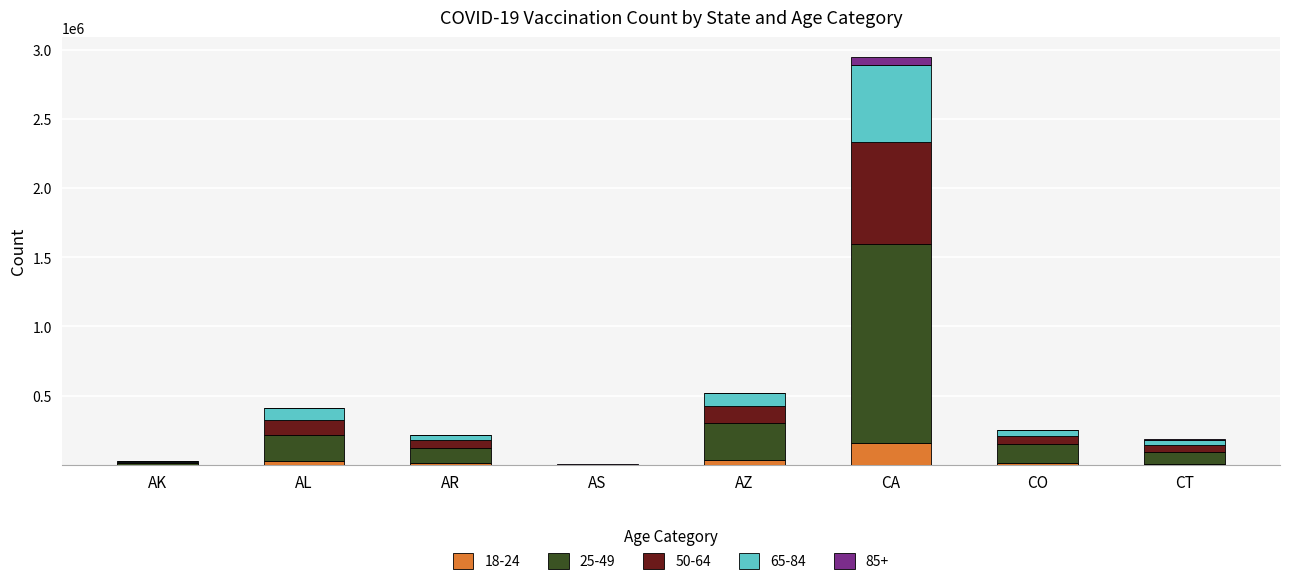

What is the total value across all series at AS?

1684